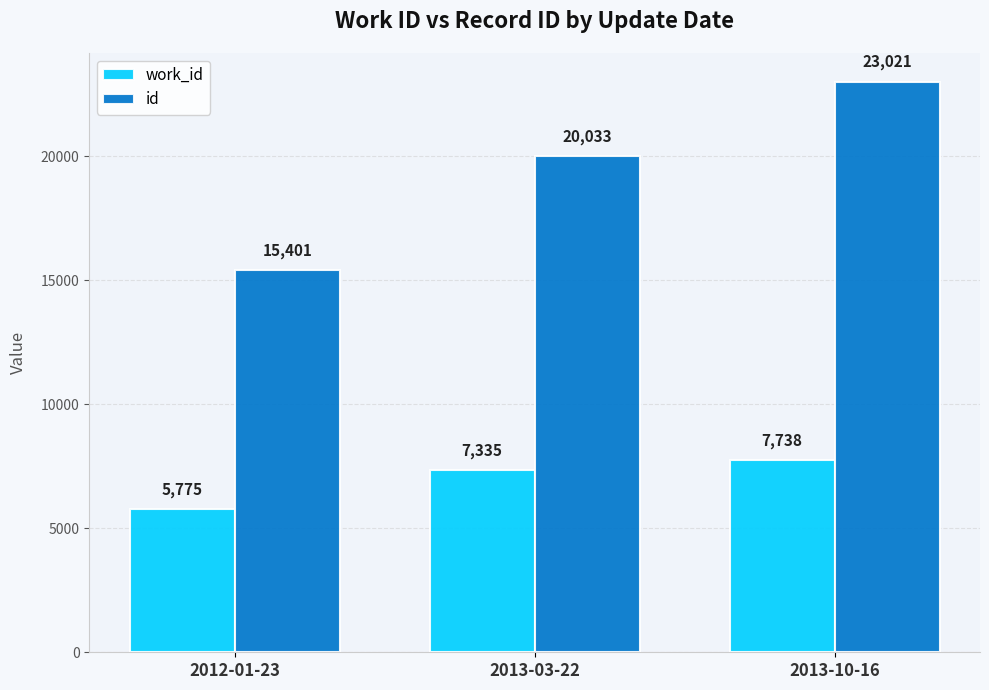

What is the value of the work_id bar at the 3rd from the left?

7738